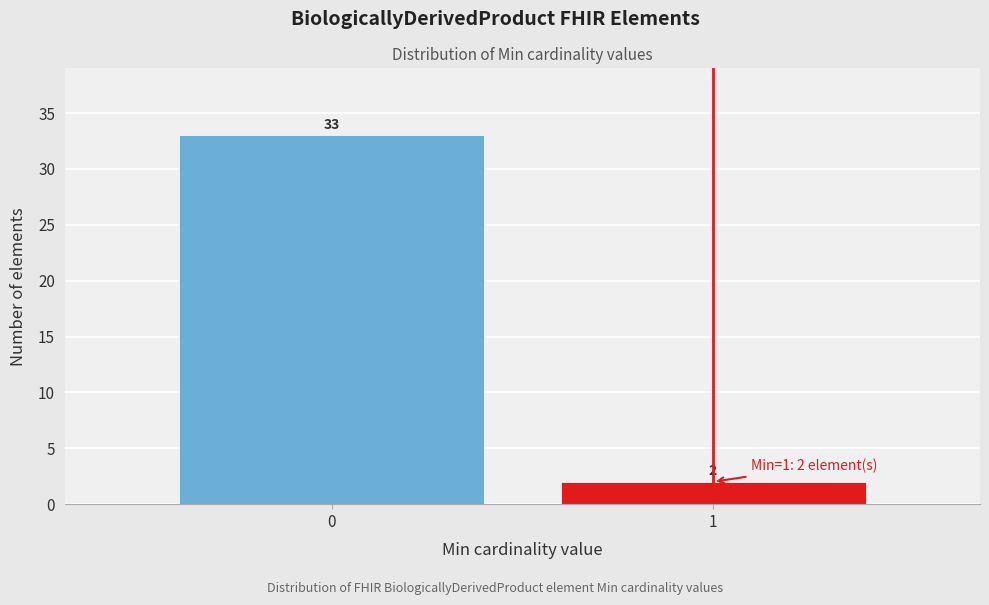

Reading left to right, transcribe all the data shown in this chart.

33	2